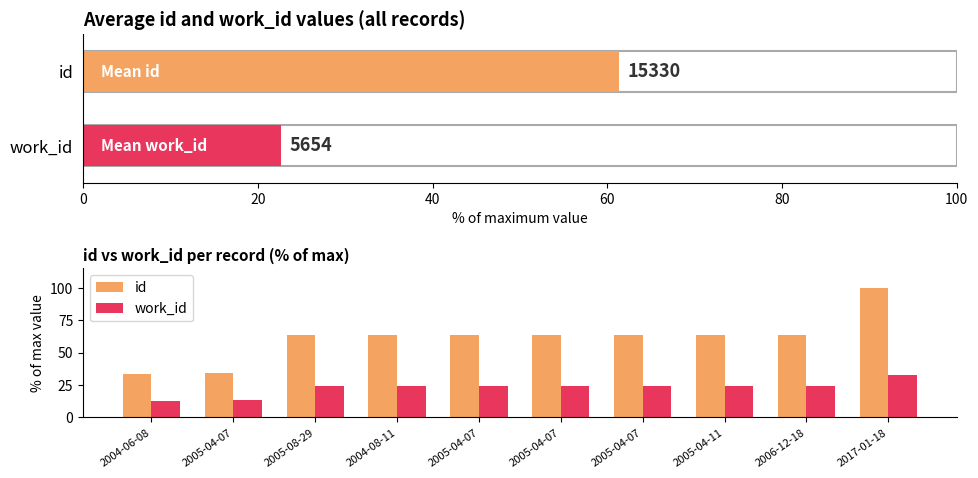

At which category does the chart reach its peak across all series?

2017-01-18